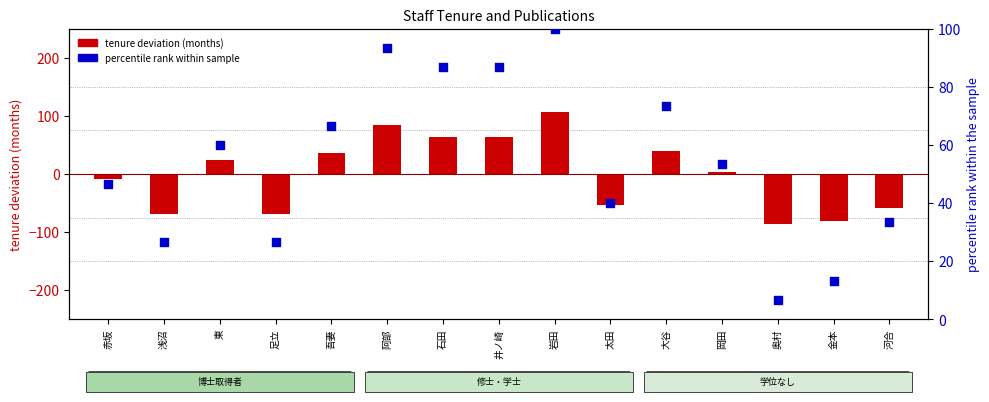

Which series contains the lowest Y value?

tenure deviation (months)